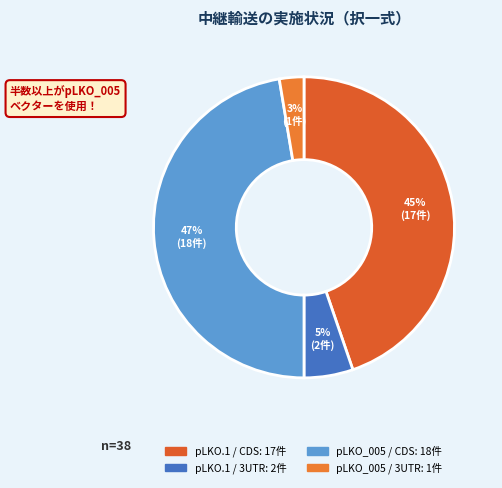

To the nearest percent, what is the average slice percentage?

25%